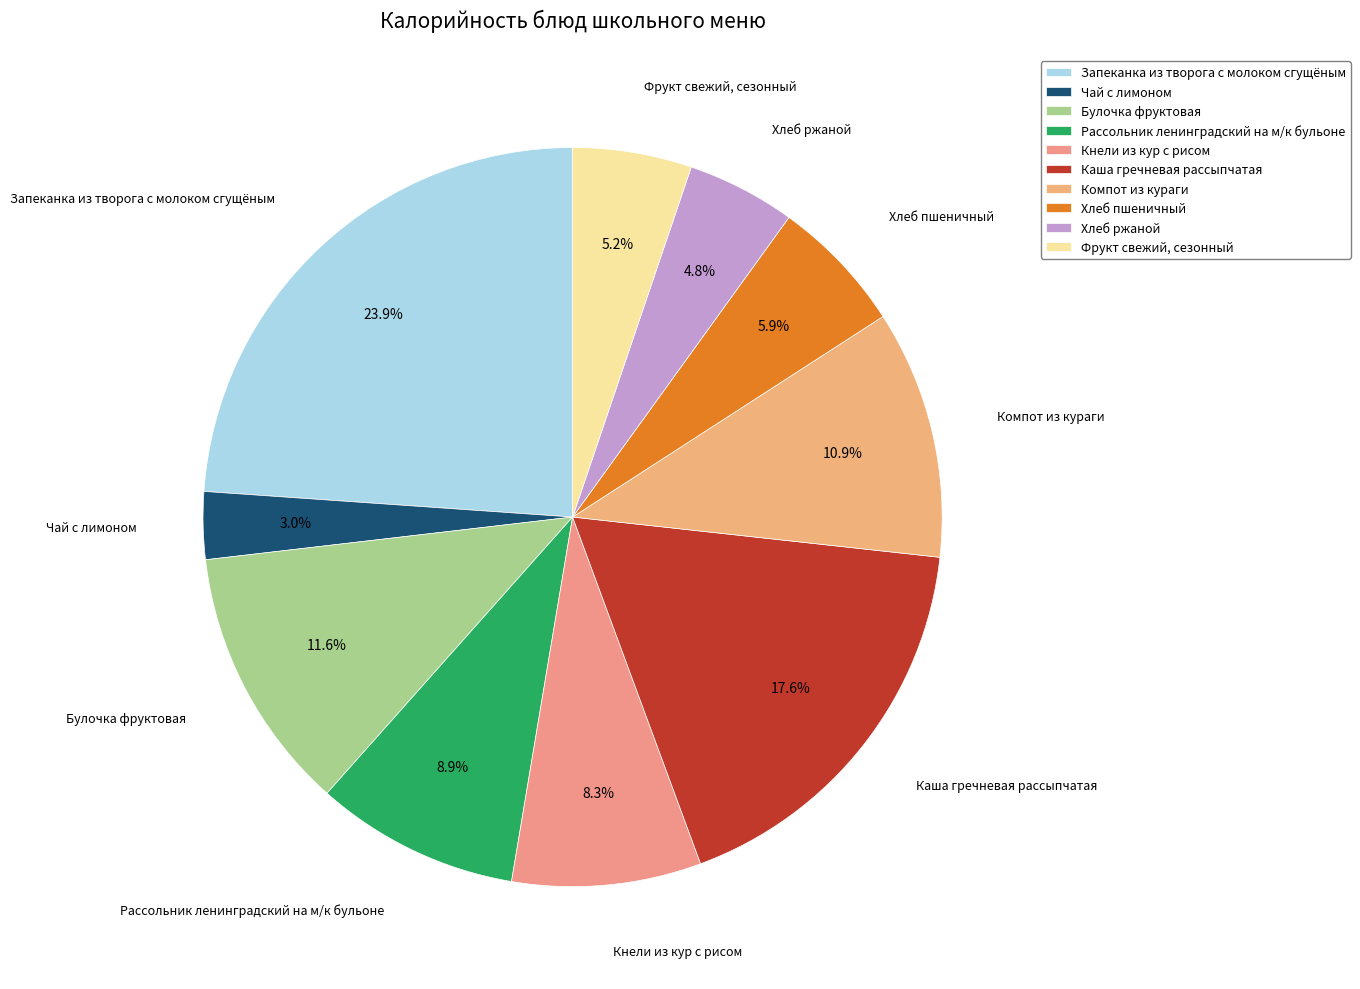

Which category has the smallest portion of the pie?

Чай с лимоном